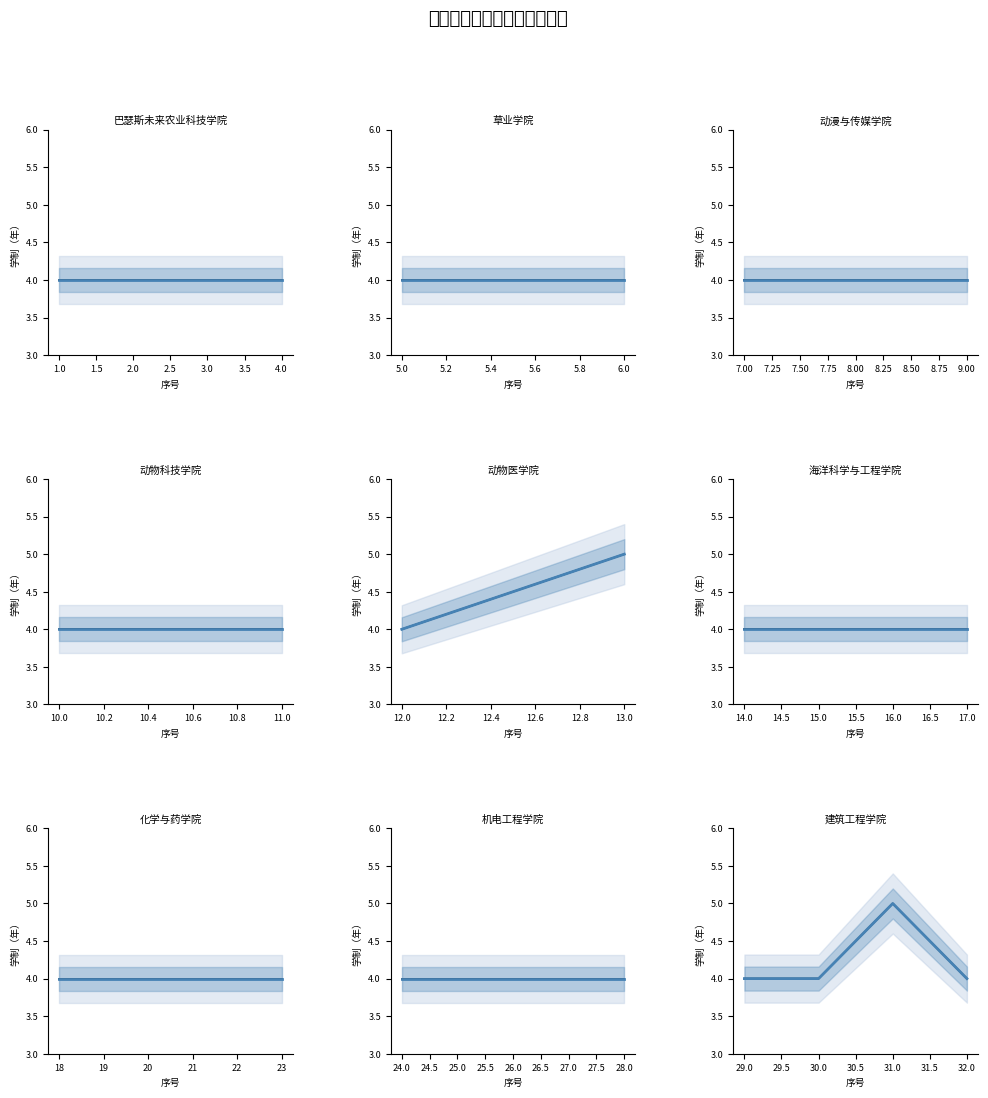

What is the total value across all series at 31.0?

10